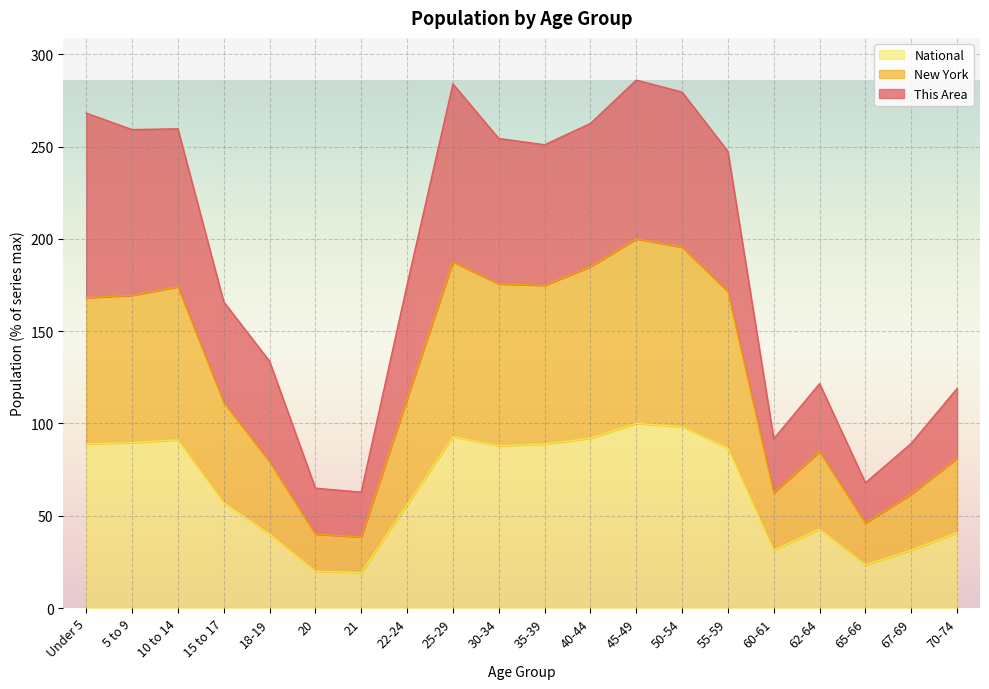

The value of New York at 67-69 is 102.6. True or false?

False